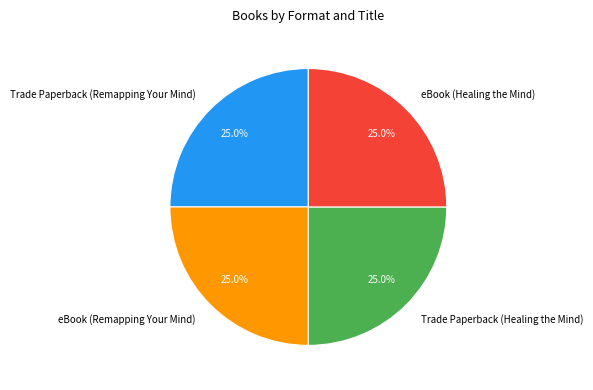

Combined, what portion of the pie is Trade Paperback (Healing the Mind) and eBook (Remapping Your Mind)?

50.0%